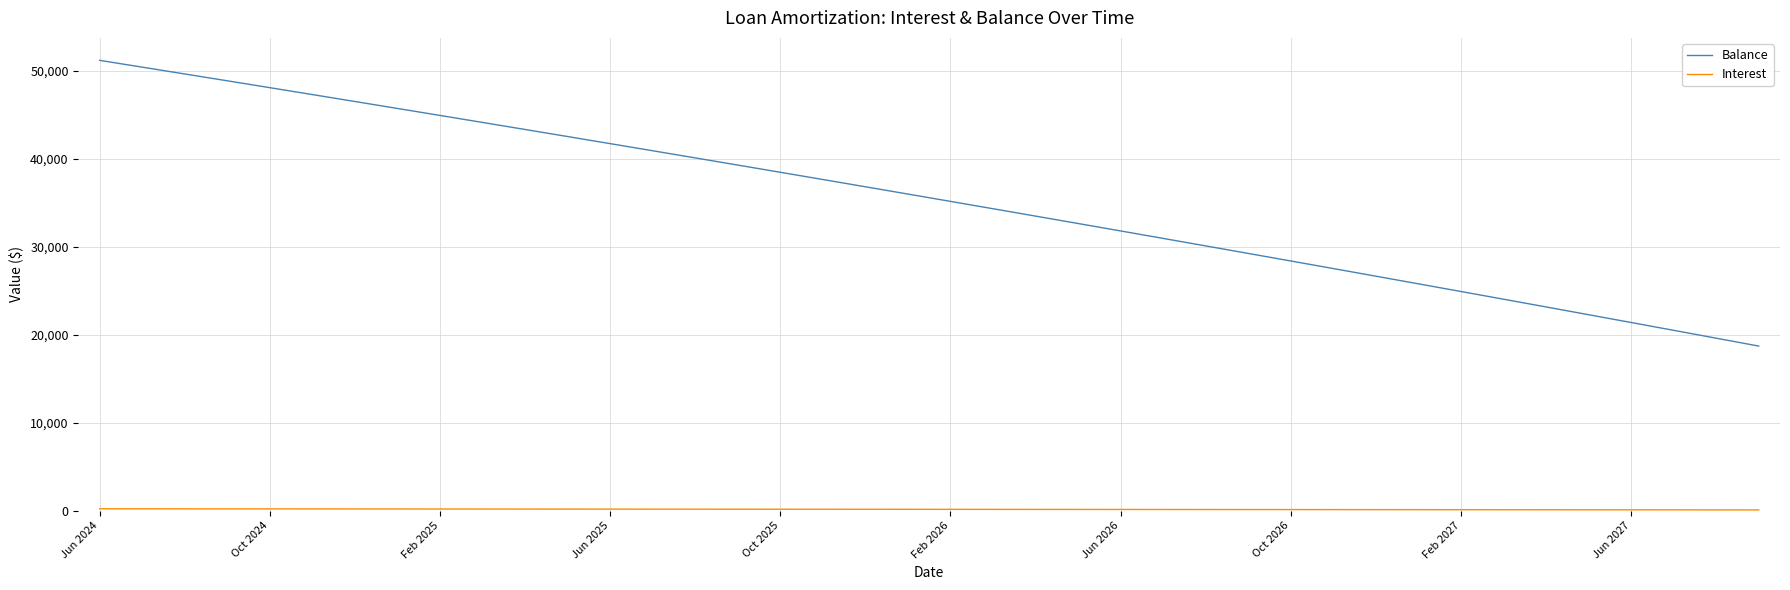

What is the difference between the maximum and minimum values in the Balance series?

32496.0